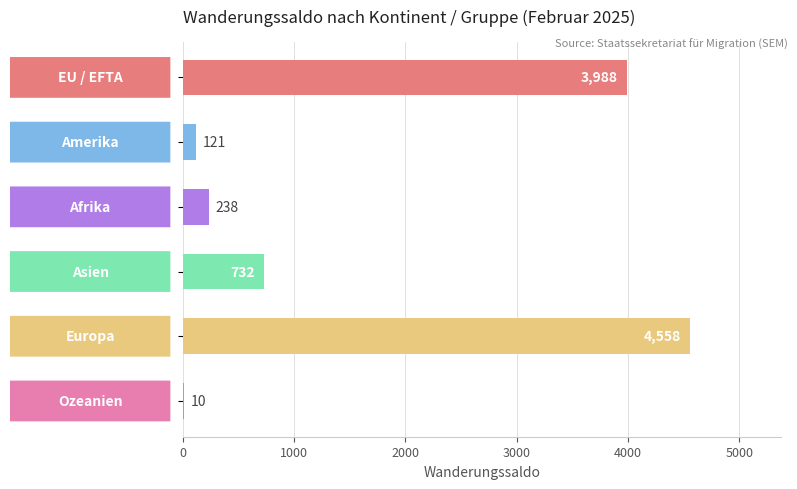

What is the sum of all values?

9647